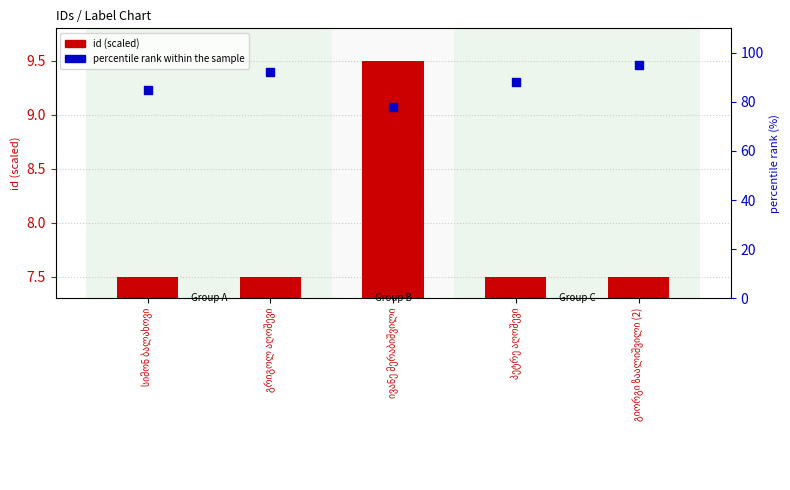

Which series has the largest Y range (max minus min)?

percentile rank within the sample